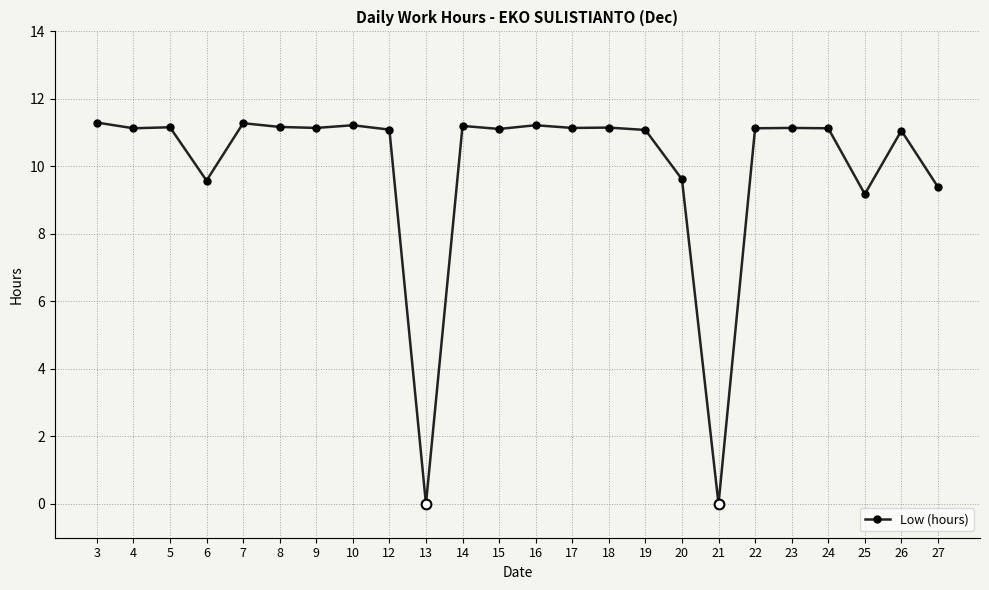

What is the difference between the values at 16 and 19?

0.1